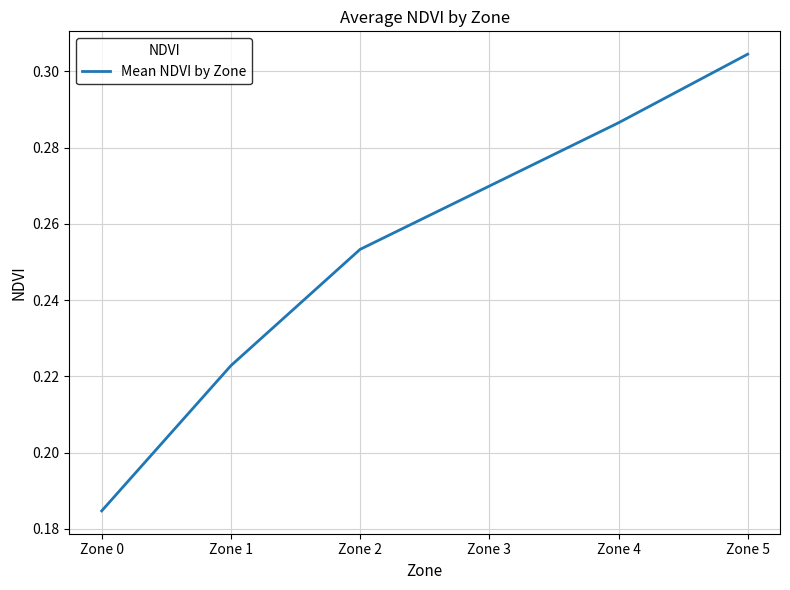

How many lines are shown in the chart?

1